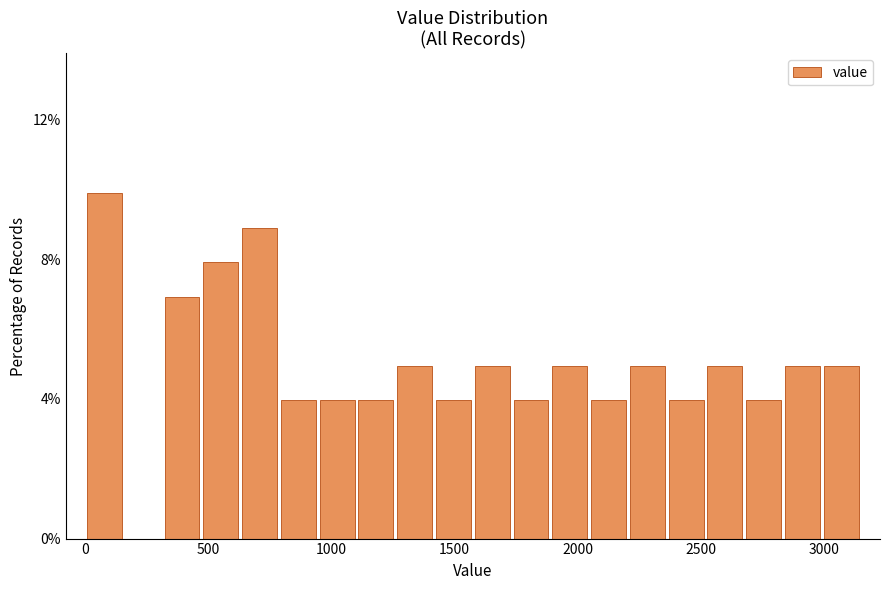

Read against the x-axis, roughly where is the centre of the tallest bar?

100